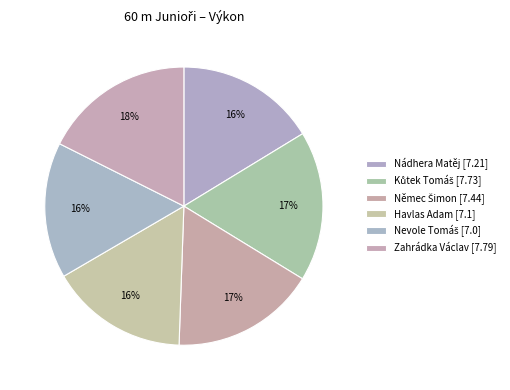

Is the sum of Kůtek Tomáš and Zahrádka Václav greater than half?

No